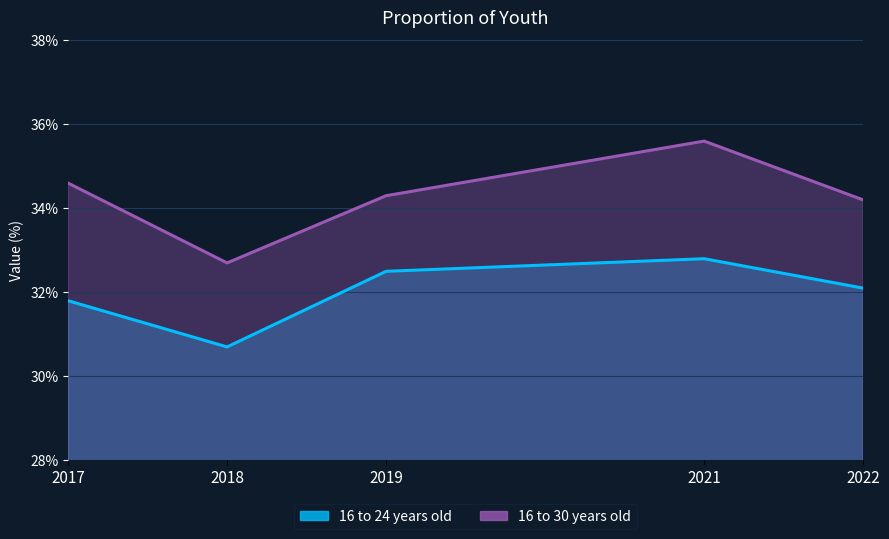

Rank the series at 2021 from highest to lowest value.

16 to 30 years old, 16 to 24 years old